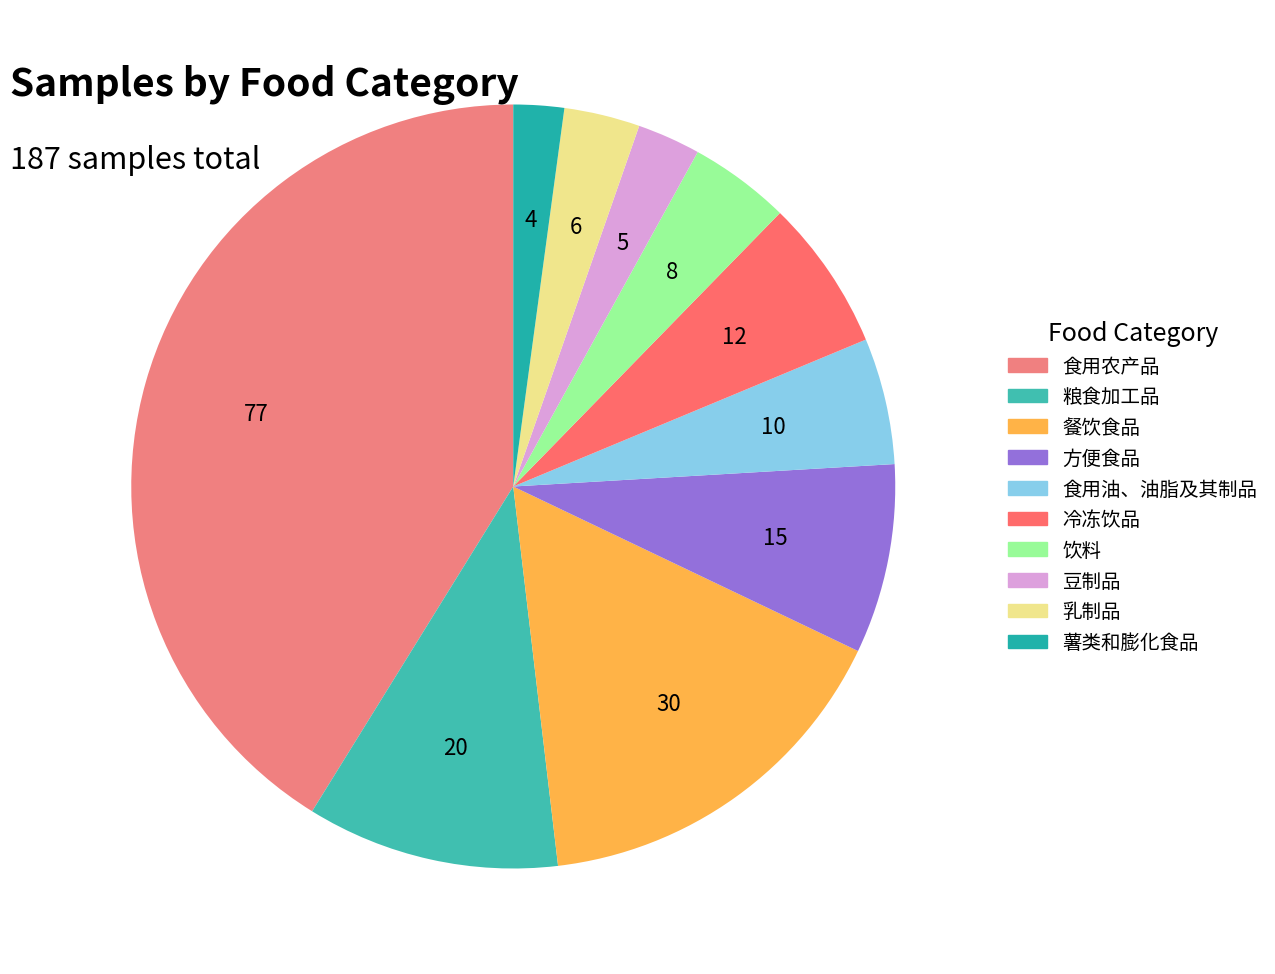

True or false: 食用农产品 accounts for 41% of the total.

True